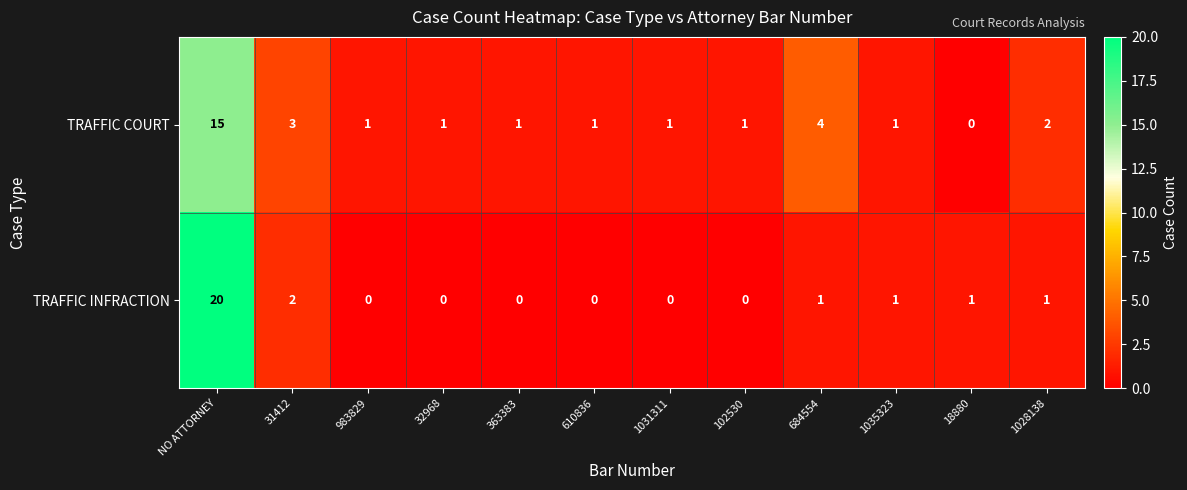

Which series has the widest spread of values?

TRAFFIC INFRACTION